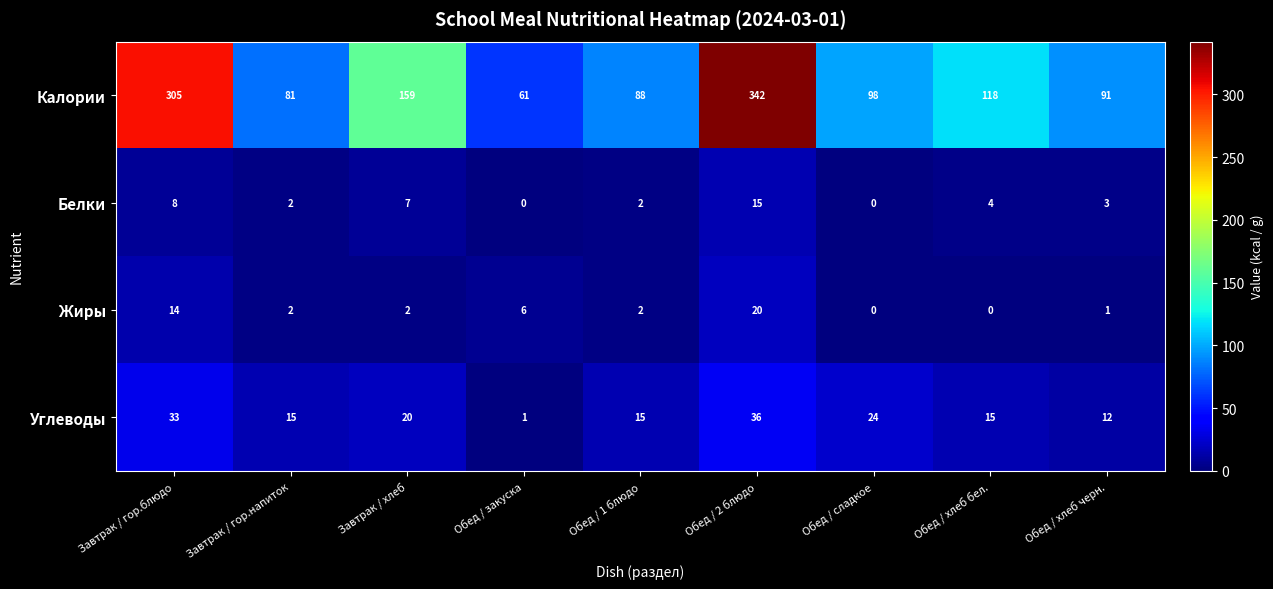

Count the number of data series in this chart.

4